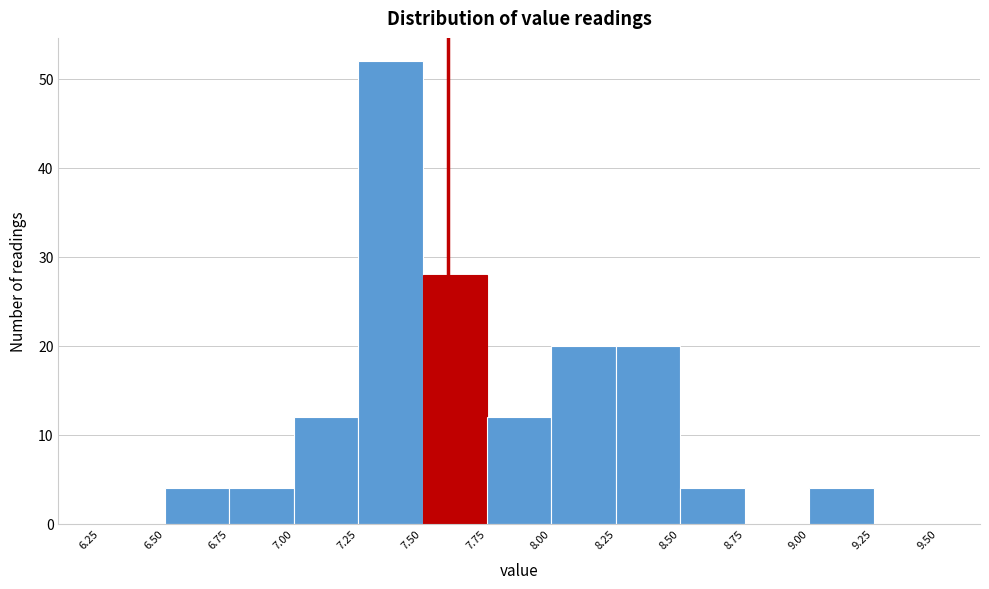

Reading left to right, list every bar in this chart as the range it spans on the x-axis followed by its height. The values are not printed on the chart, so give them approximately, as read against the axis.

6.25 to 6.50: 0
6.50 to 6.75: 4
6.75 to 7.00: 4
7.00 to 7.25: 12
7.25 to 7.50: 52
7.50 to 7.75: 28
7.75 to 8.00: 12
8.00 to 8.25: 20
8.25 to 8.50: 20
8.50 to 8.75: 4
8.75 to 9.00: 0
9.00 to 9.25: 4
9.25 to 9.50: 0